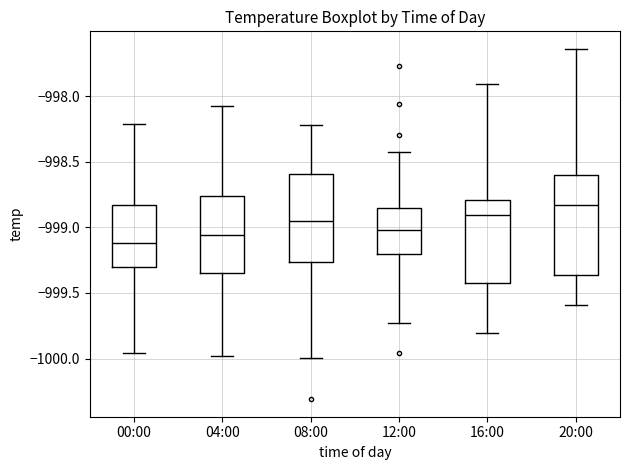

Where is the upper edge of the box for 12:00 on the y-axis? The values are not printed on the chart, so give them approximately, as read against the axis.

-998.85